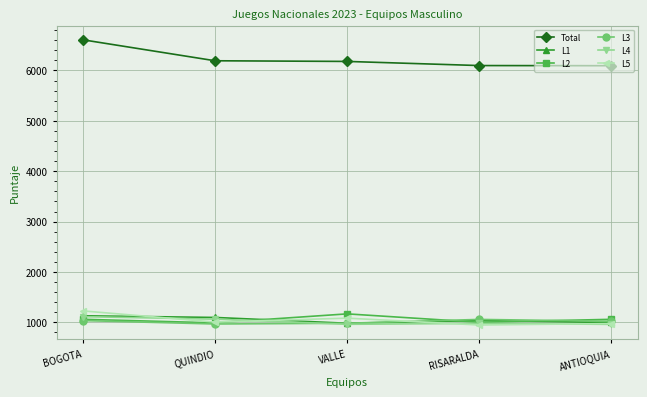

What is the spread (max minus min) of values at VALLE?

5218